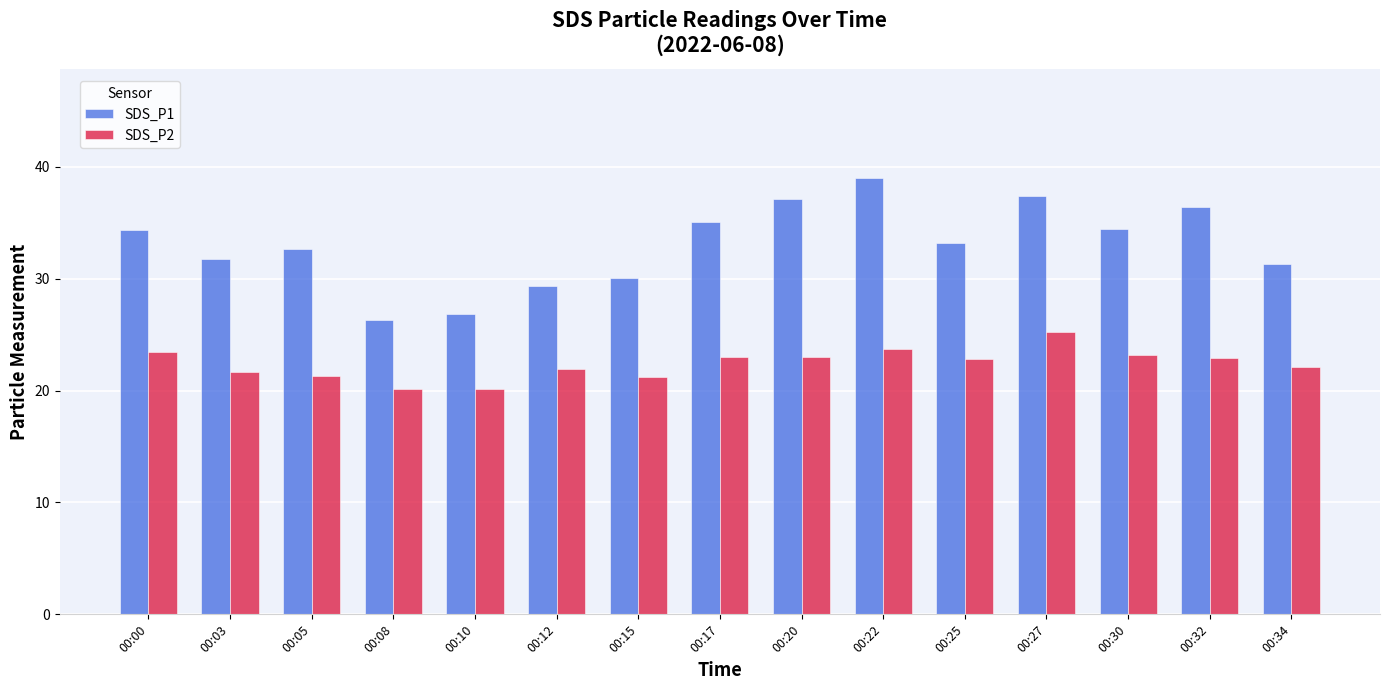

What is the difference between the maximum and minimum values in the SDS_P1 series?

12.7